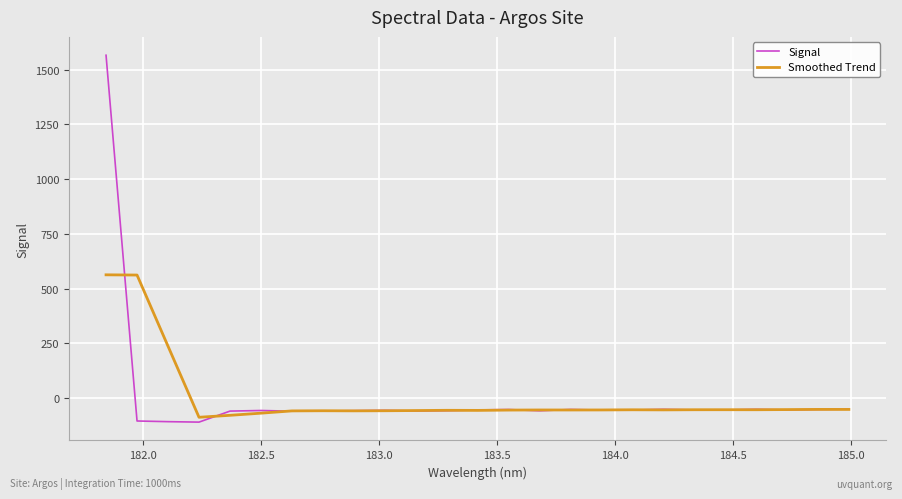

Count the number of data series in this chart.

2